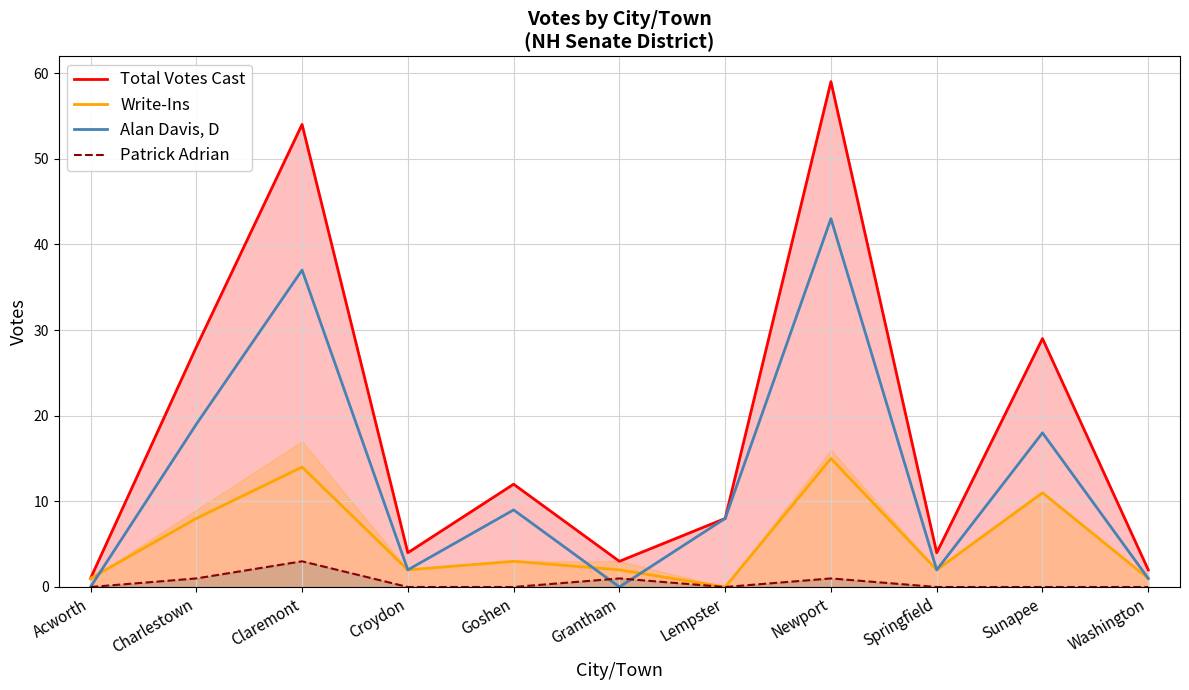

What is the greatest value displayed?

59